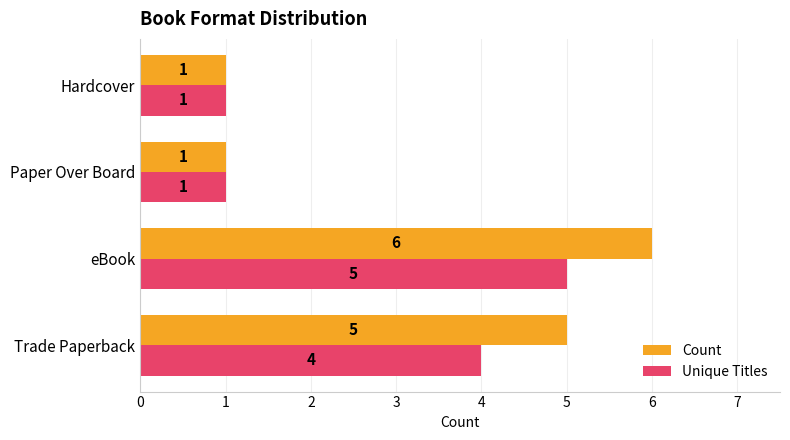

Which series changed the most between Trade Paperback and Hardcover?

Count